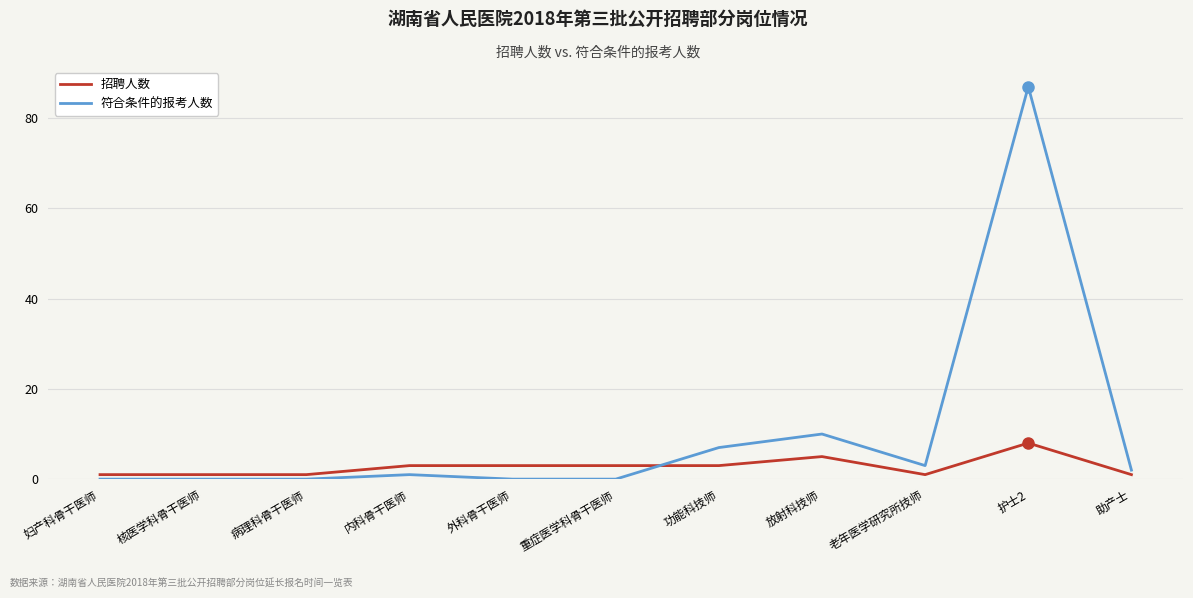

What is the difference between the 符合条件的报考人数 values at 功能科技师 and 护士2?

80